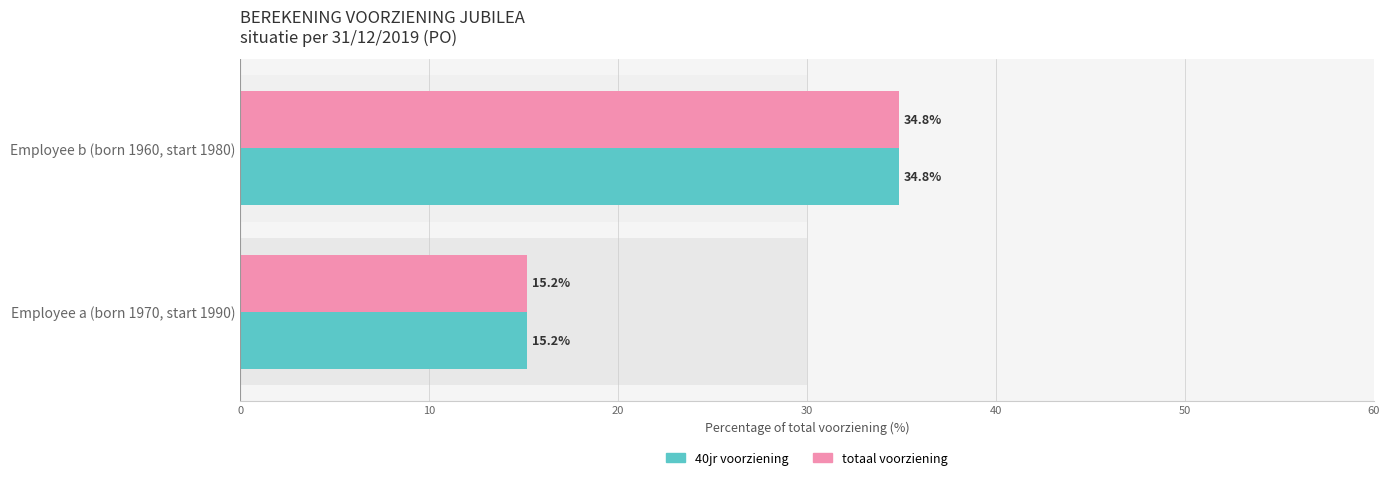

The value of 40jr voorziening at Employee a (born 1970, start 1990) is 15.2. True or false?

True